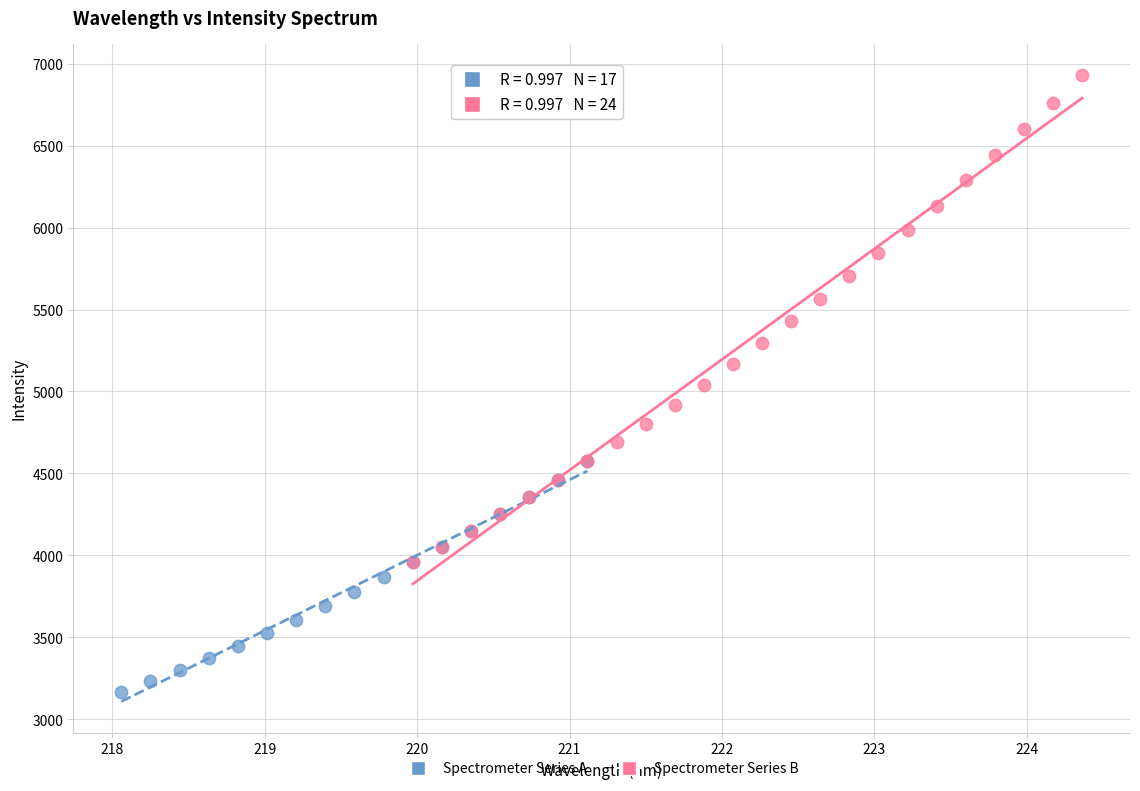

What are all the series names shown in the legend?

Spectrometer Series A, Spectrometer Series B